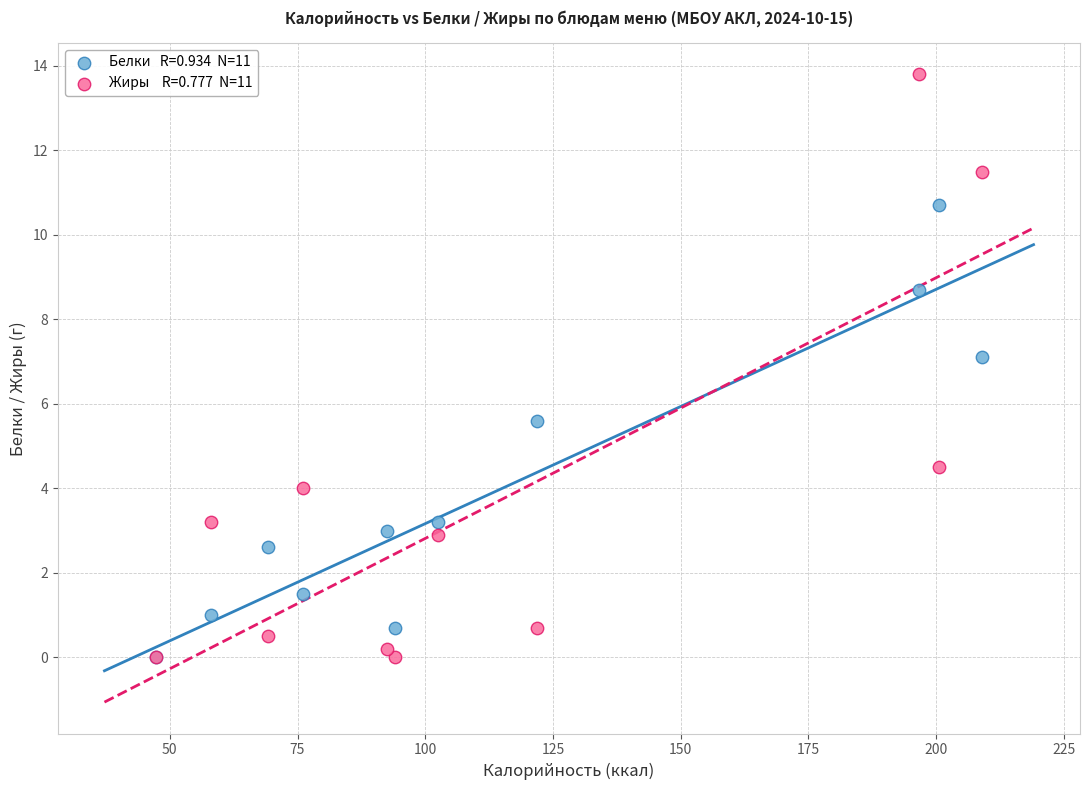

Across all series, what Y value is closest to 6?

5.6